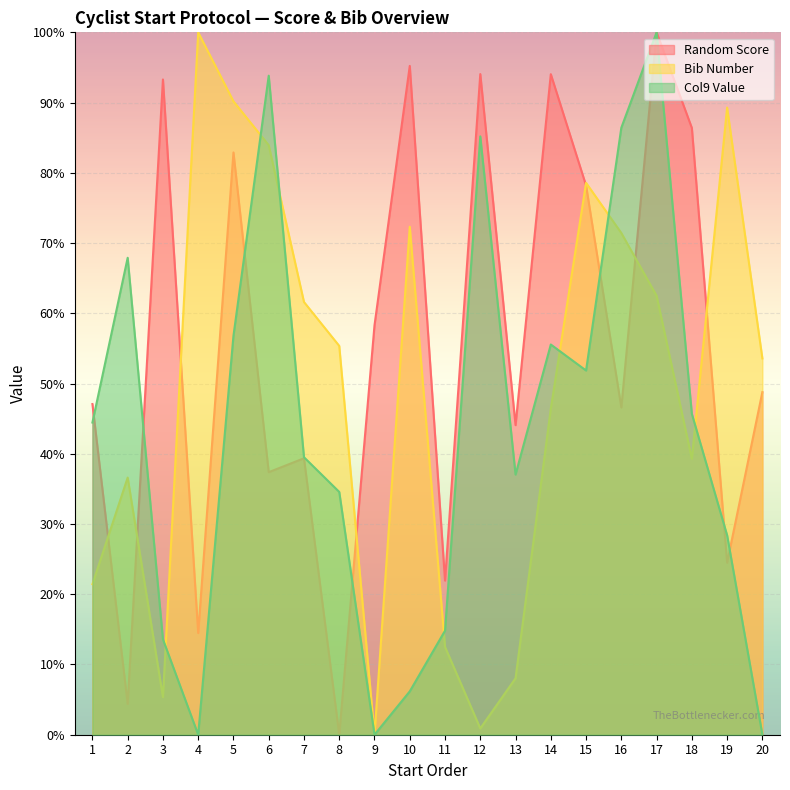

Between which two adjacent categories do Bib Number and Random Score first intersect?

1 and 2